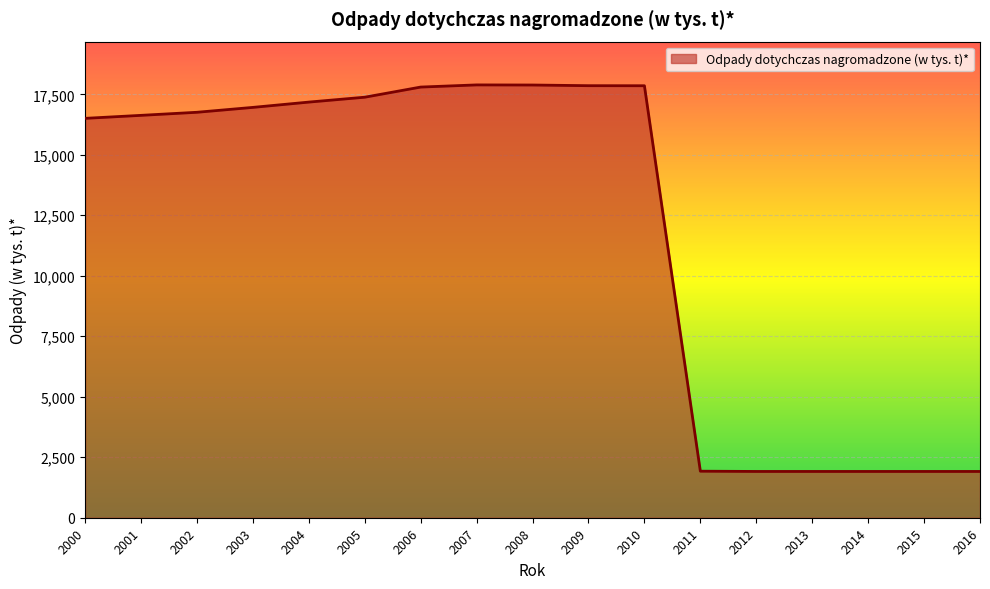

What value does the data have at 2014?

1912.7